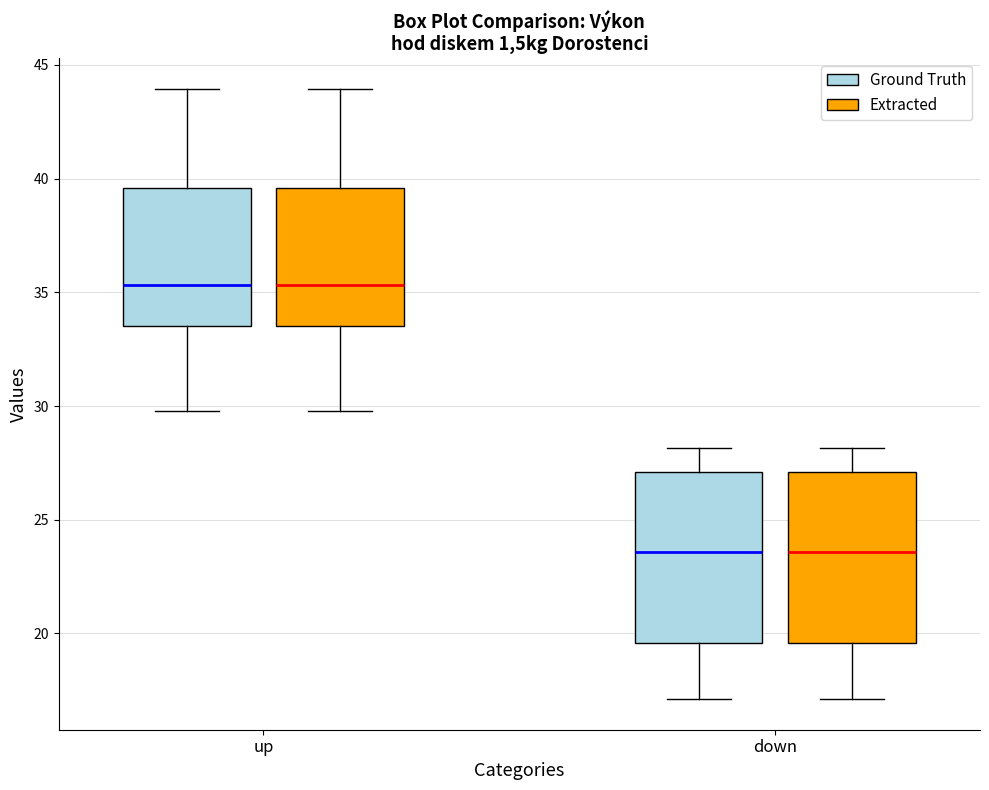

Reading left to right, read every box against the y-axis: the position of its median line, the range the box covers, and the ends of its whiskers. The values are not printed on the chart, so give them approximately, as read against the axis.

up (Ground Truth): median 35.5, box 33.5 to 39.5, whiskers 30.0 to 44.0
up (Extracted): median 35.5, box 33.5 to 39.5, whiskers 30.0 to 44.0
down (Ground Truth): median 23.5, box 19.5 to 27.0, whiskers 17.0 to 28.0
down (Extracted): median 23.5, box 19.5 to 27.0, whiskers 17.0 to 28.0